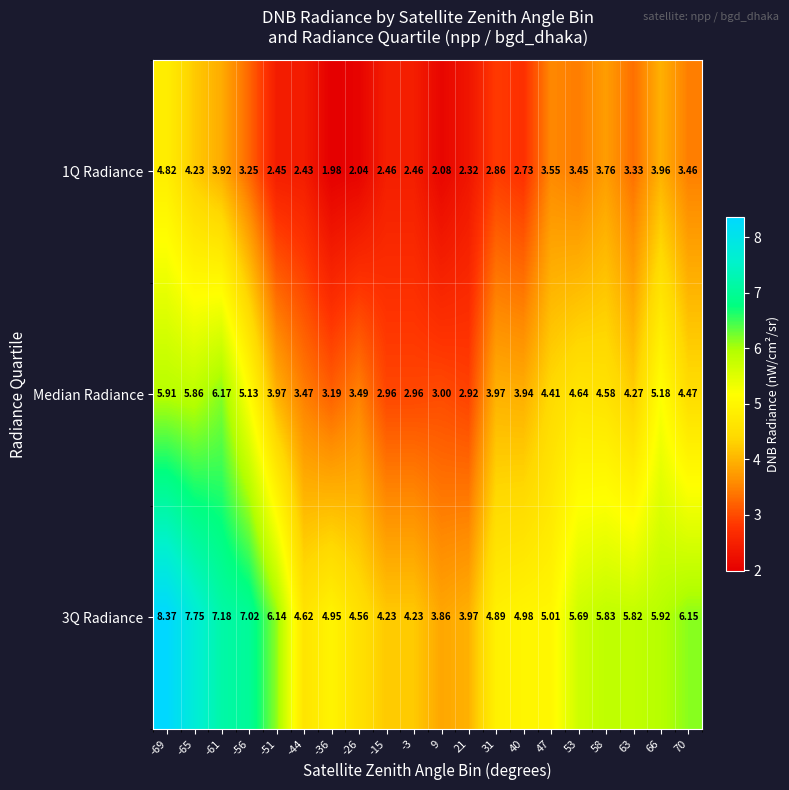

Is the value of 1Q Radiance at -3 greater than the value of Median Radiance at 31?

No